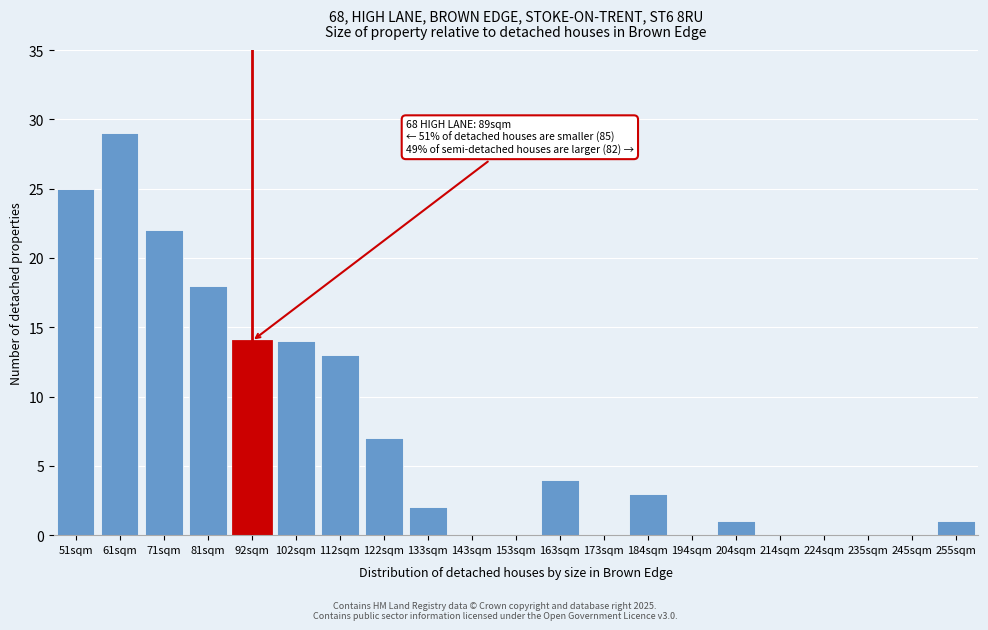

Reading right to left, transcribe all the data shown in this chart.

255sqm=1	245sqm=0	235sqm=0	224sqm=0	214sqm=0	204sqm=1	194sqm=0	184sqm=3	173sqm=0	163sqm=4	153sqm=0	143sqm=0	133sqm=2	122sqm=7	112sqm=13	102sqm=14	92sqm=14	81sqm=18	71sqm=22	61sqm=29	51sqm=25